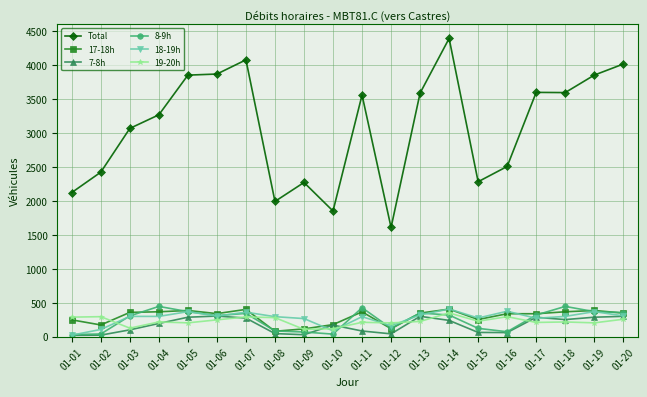

True or false: 17-18h has more than 2 interior local peaks.

True